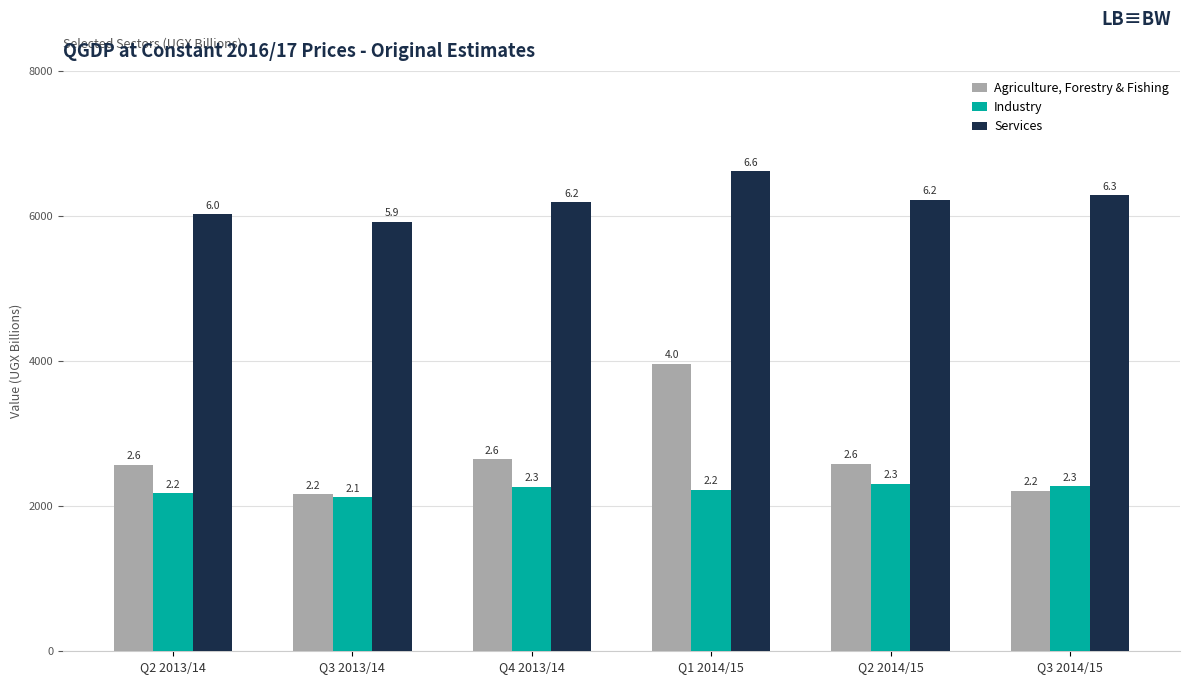

What is the difference between the maximum and minimum values in the Services series?

697.2